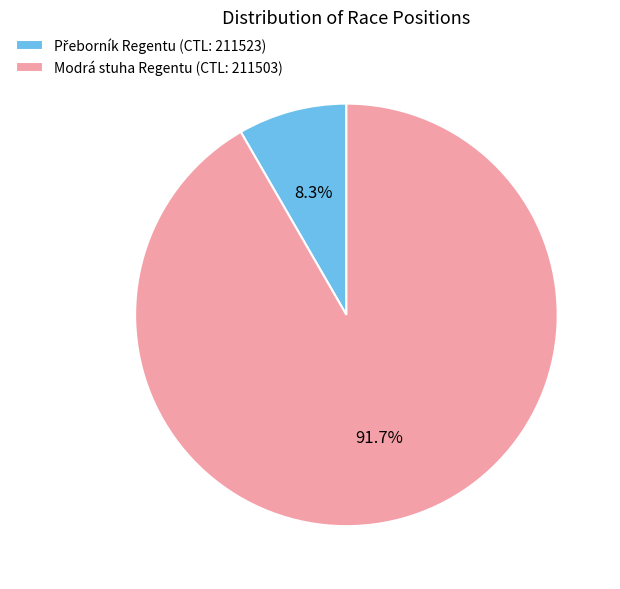

What is the largest slice in the pie chart?

Modrá stuha Regentu (CTL: 211503)